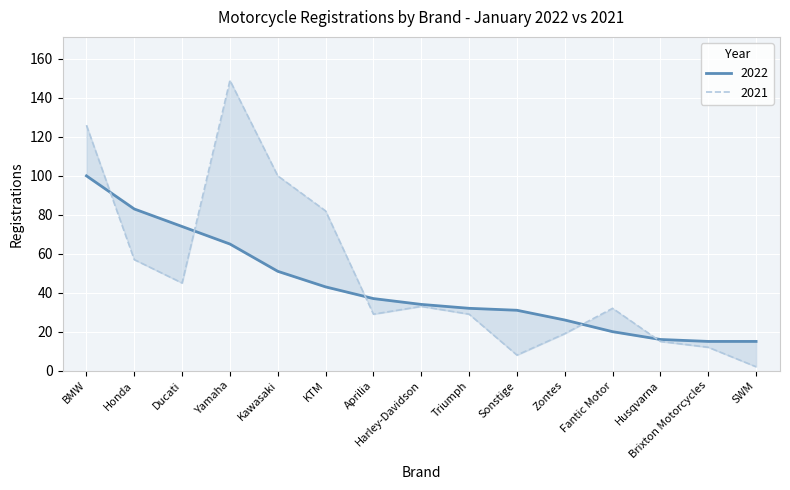

Where do 2022 and 2021 first cross each other?

BMW and Honda